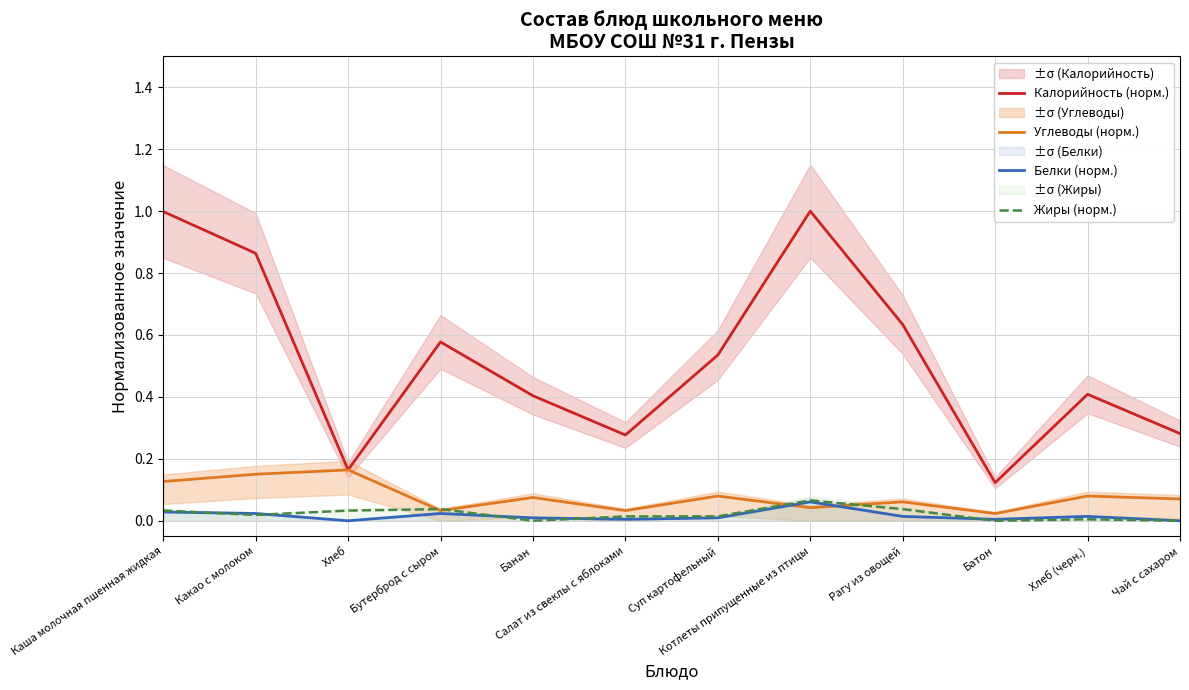

True or false: Углеводы (норм.) and Калорийность (норм.) cross at least once.

False